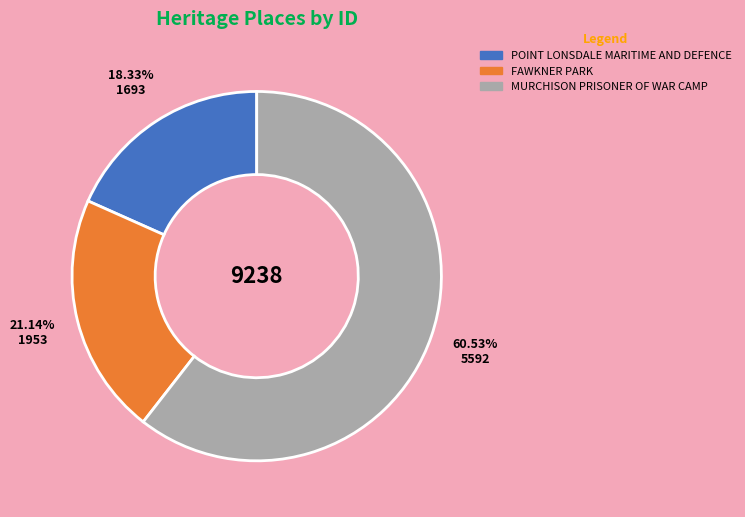

Which slice is the largest?

MURCHISON PRISONER OF WAR CAMP